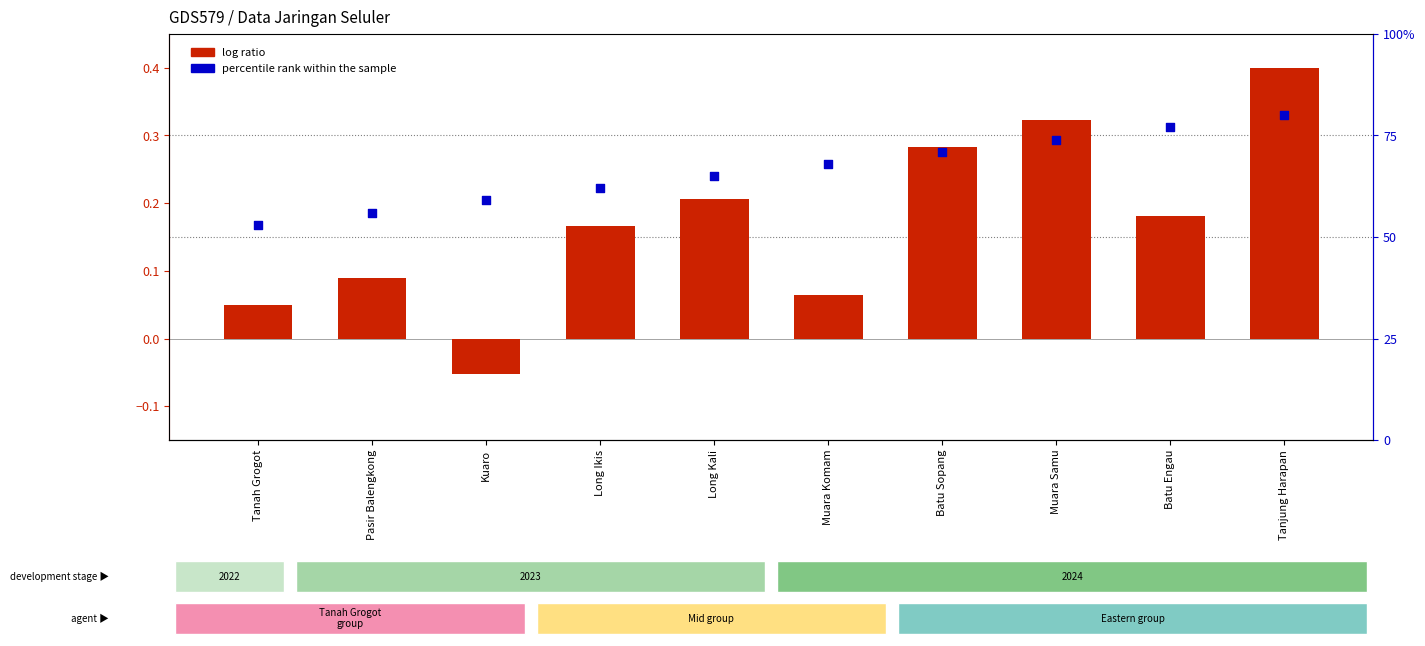

Which series has the largest Y range (max minus min)?

percentile rank within the sample